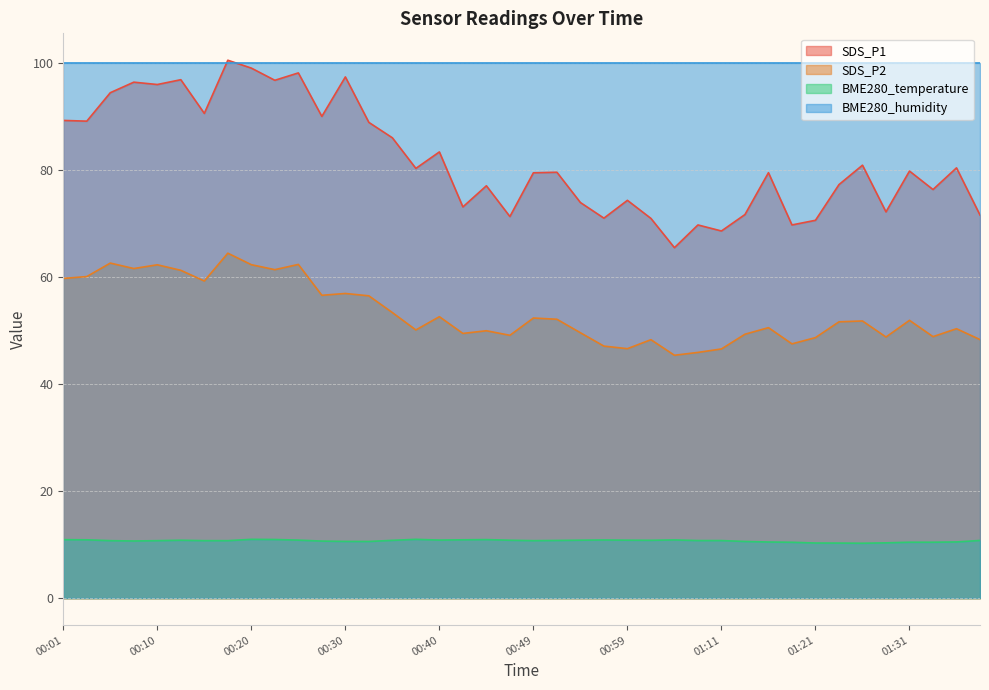

True or false: SDS_P2 and SDS_P1 intersect in this chart.

False